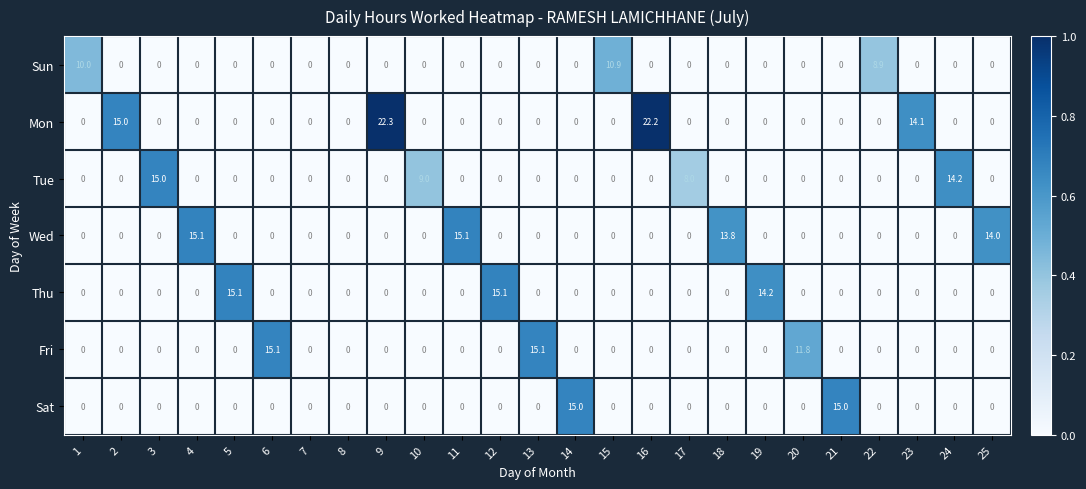

What is the highest value of the Sat series?

15.0